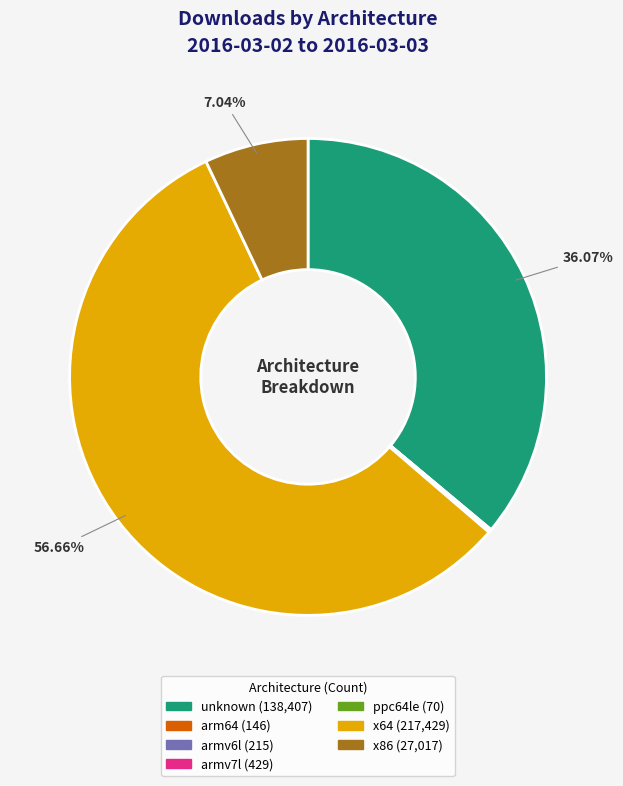

True or false: x64 accounts for 57% of the total.

True